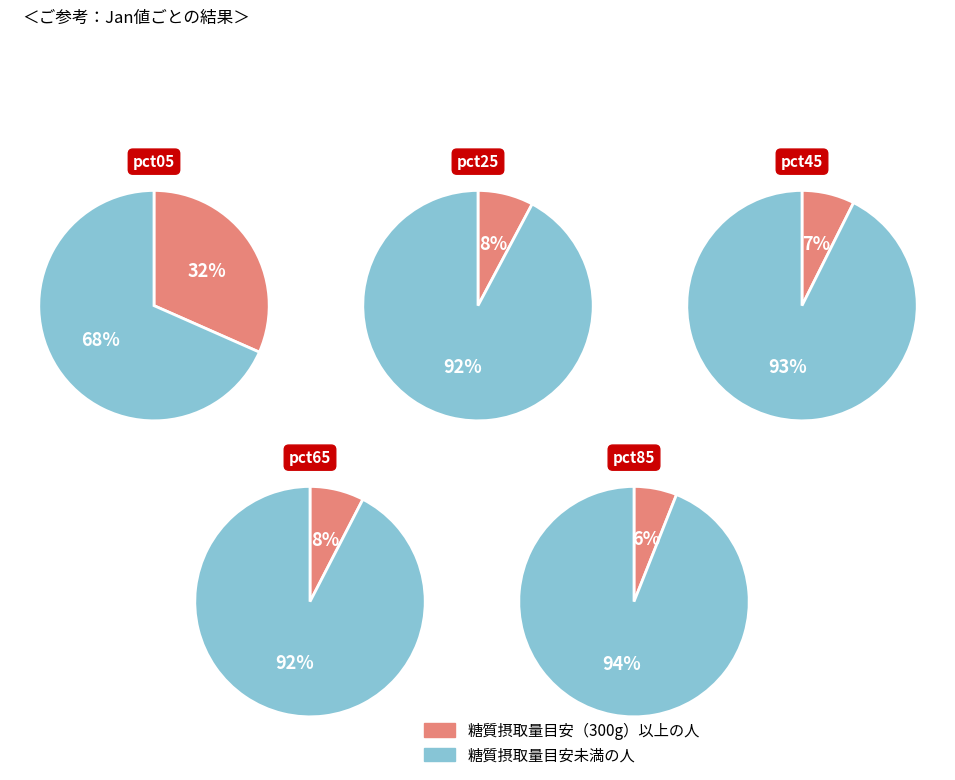

Count the number of slices in the pie.

10